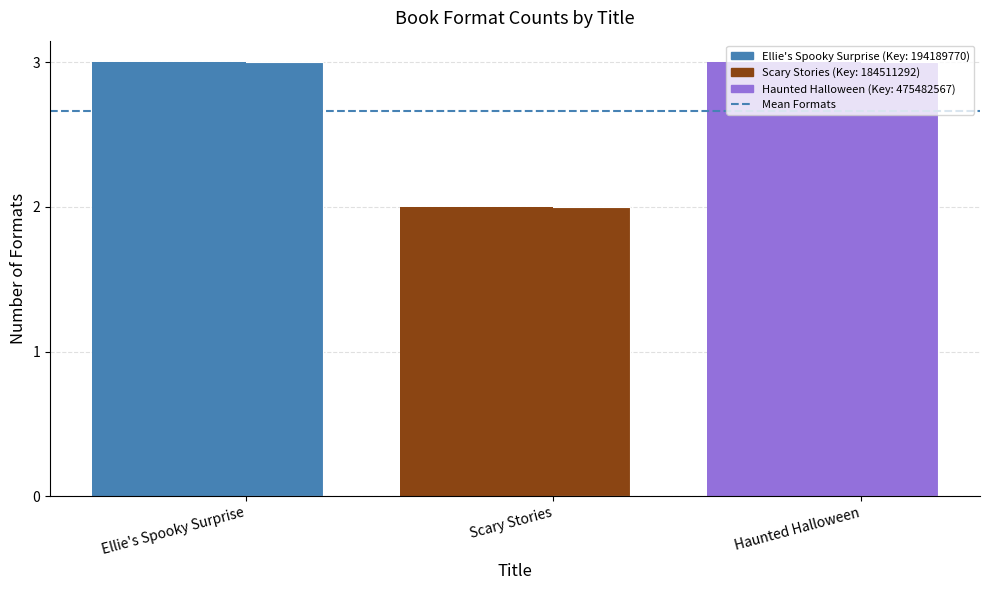

Which label corresponds to the smallest value in the chart?

Scary Stories